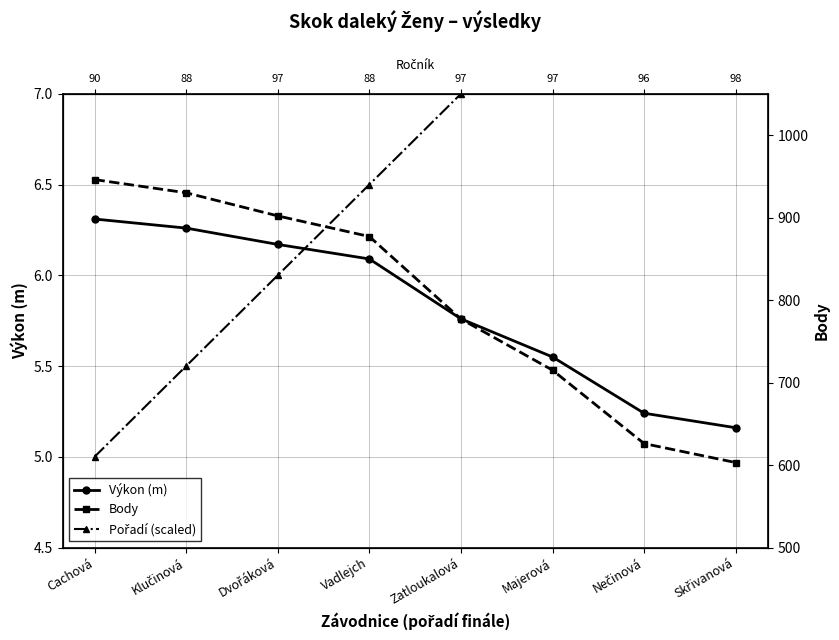

True or false: Body and Výkon (m) cross at least once.

False